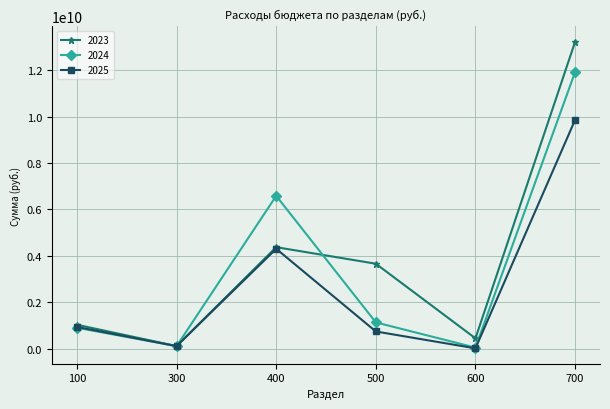

How many values in the 2023 series exceed 3660230693?

3